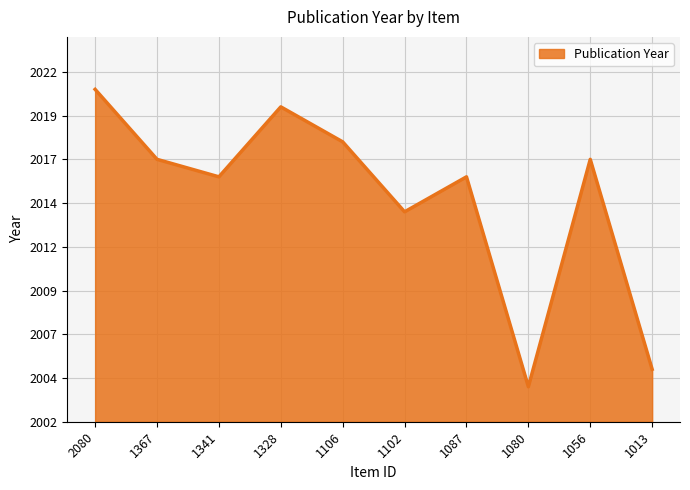

True or false: the data shows 4 at 1341.

False